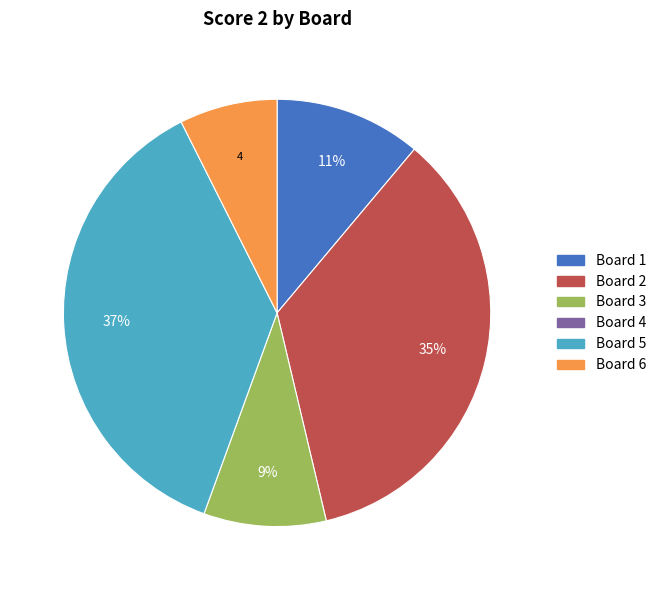

How many segments does this pie chart have?

5